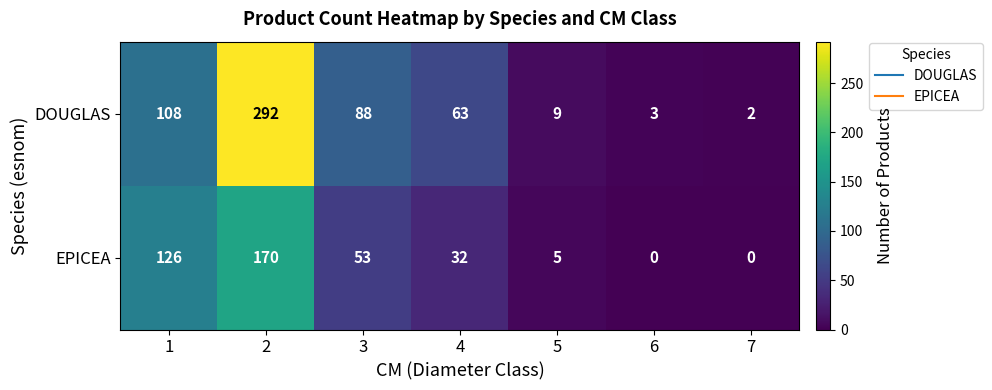

Reading left to right, extract all data points from this chart.

DOUGLAS: 1=108	2=292	3=88	4=63	5=9	6=3	7=2
EPICEA: 1=126	2=170	3=53	4=32	5=5	6=0	7=0